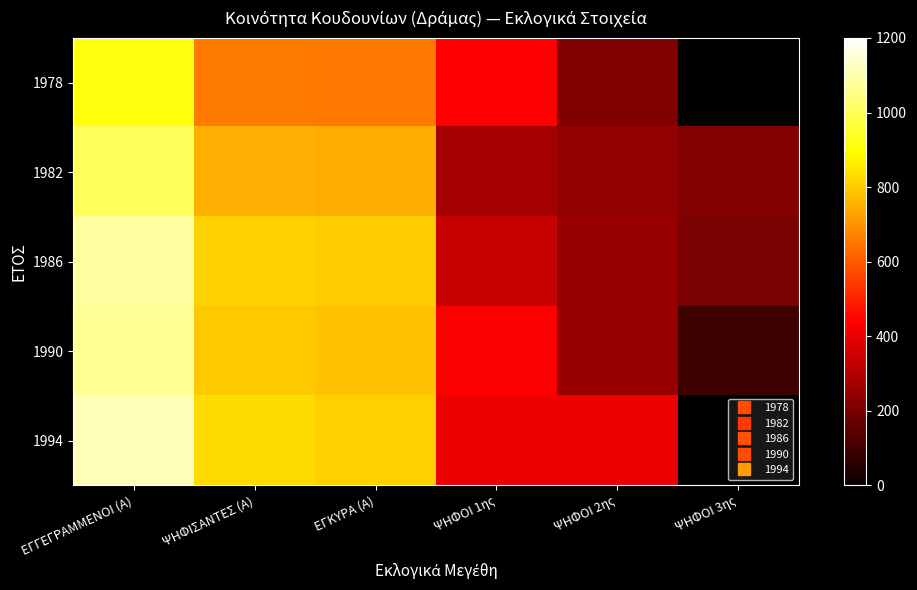

Is the value of 1978 at ΕΓΓΕΓΡΑΜΜΕΝΟΙ (Α) greater than the value of 1986 at ΨΗΦΟΙ 2ης?

Yes